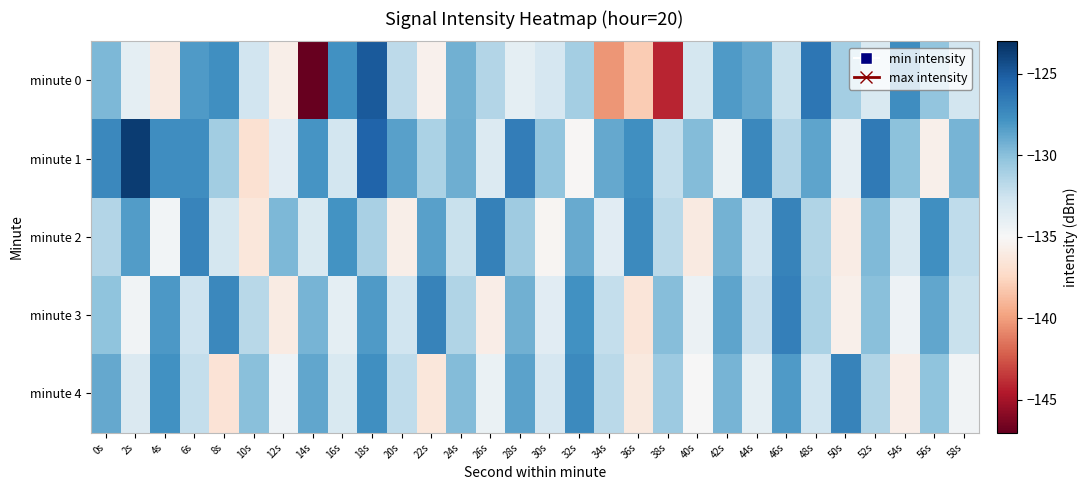

List the series in order of their peak value, lowest first.

minute 4, minute 2, minute 3, minute 0, minute 1